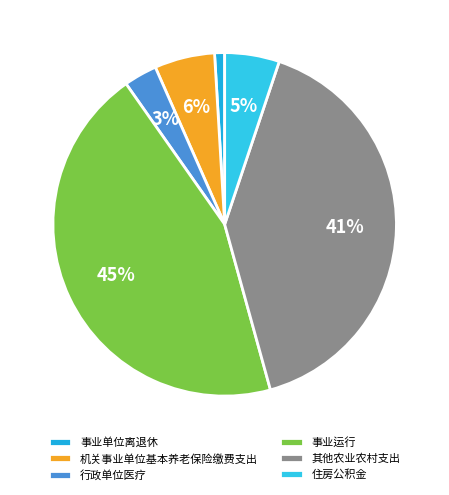

Is 事业运行 the majority of the pie?

No